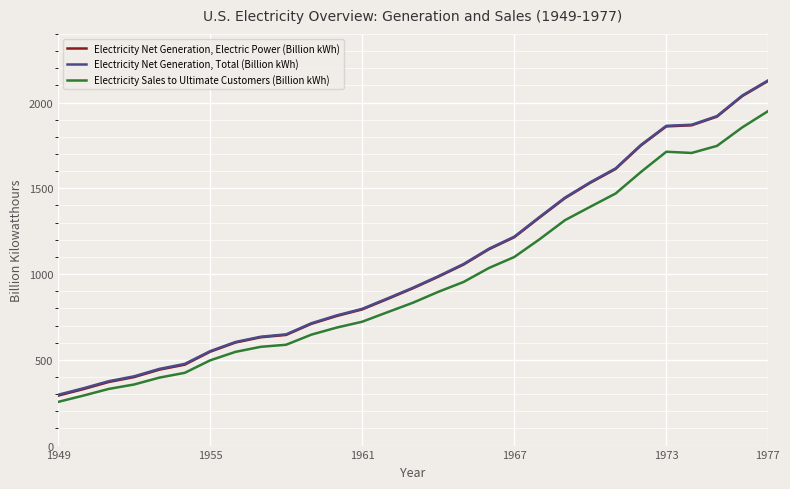

True or false: Electricity Sales to Ultimate Customers (Billion kWh) and Electricity Net Generation, Total (Billion kWh) intersect in this chart.

False